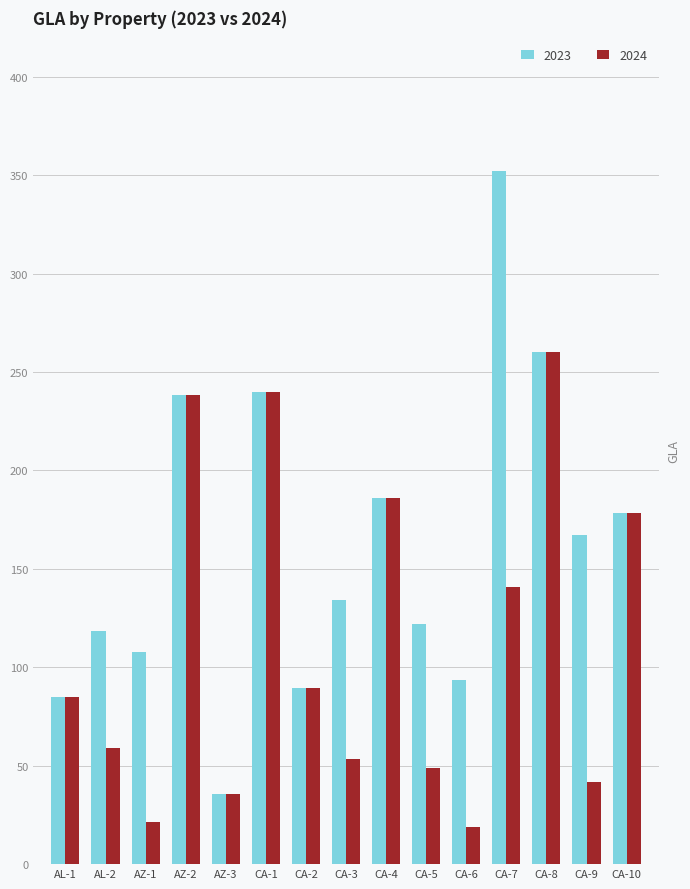

List the series in order of their peak value, lowest first.

2024, 2023